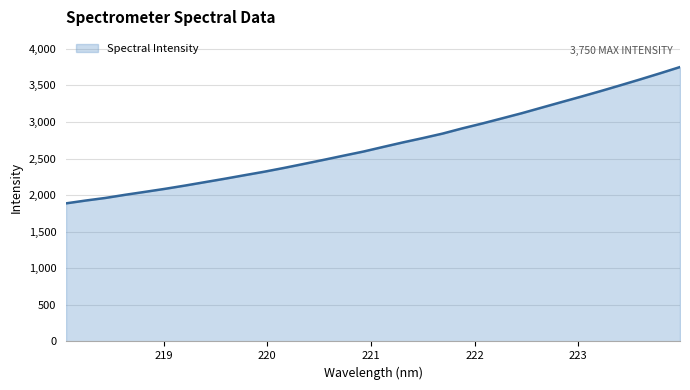

What is the maximum value shown in the chart?

3749.8